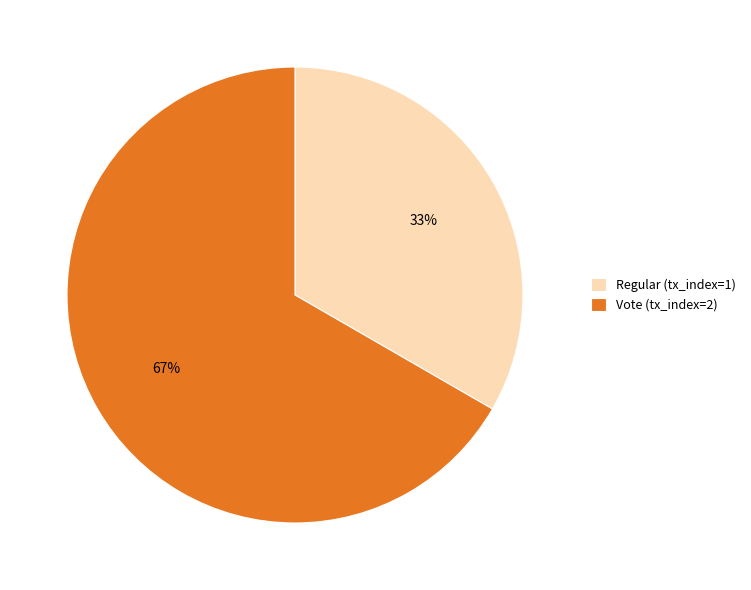

Does any single category account for the majority?

Yes